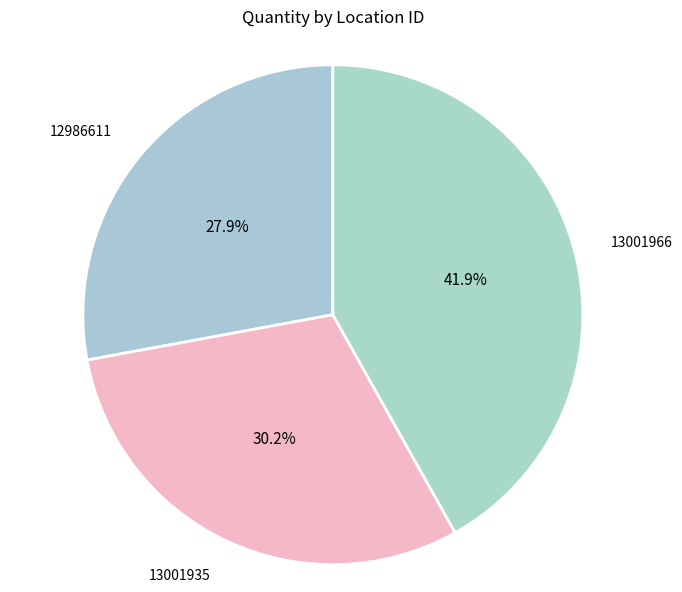

Does 13001966 represent more than half of the total?

No